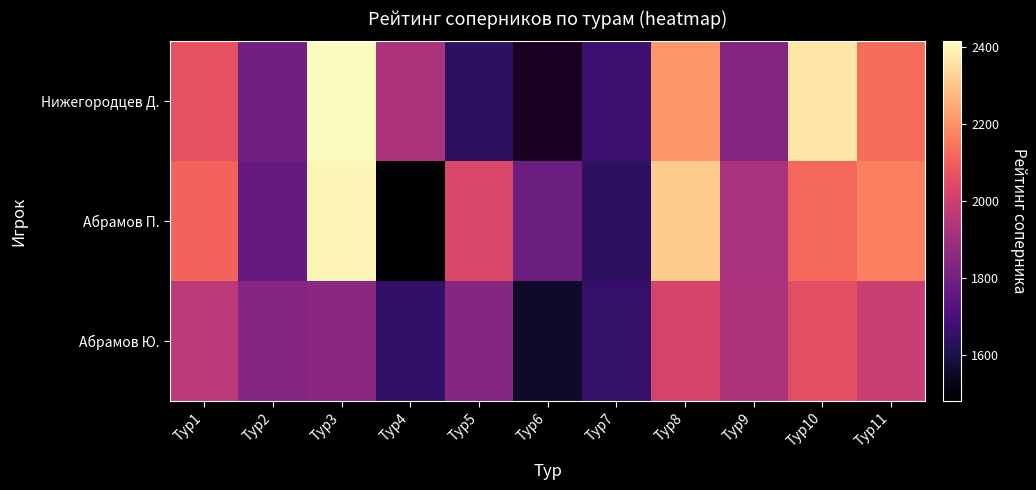

Which category has the highest value in the Нижегородцев Д. series?

Тур3